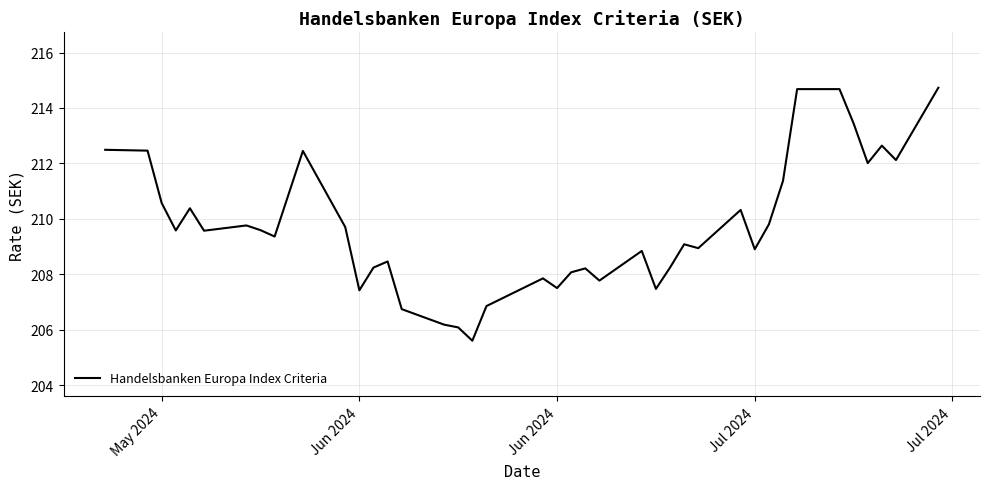

What is the difference between the maximum and minimum values?

9.1